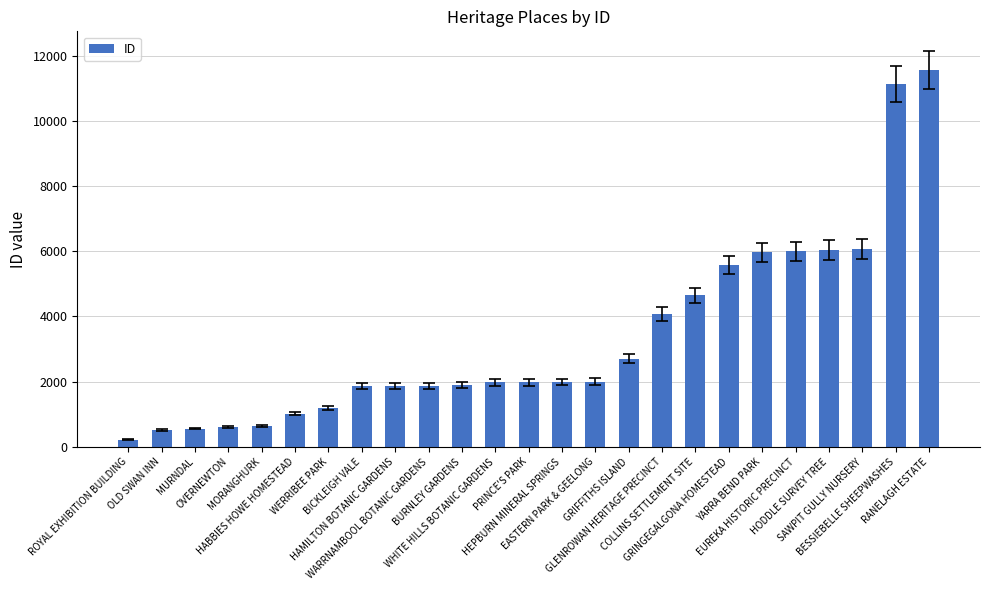

What is the greatest value displayed?

11557